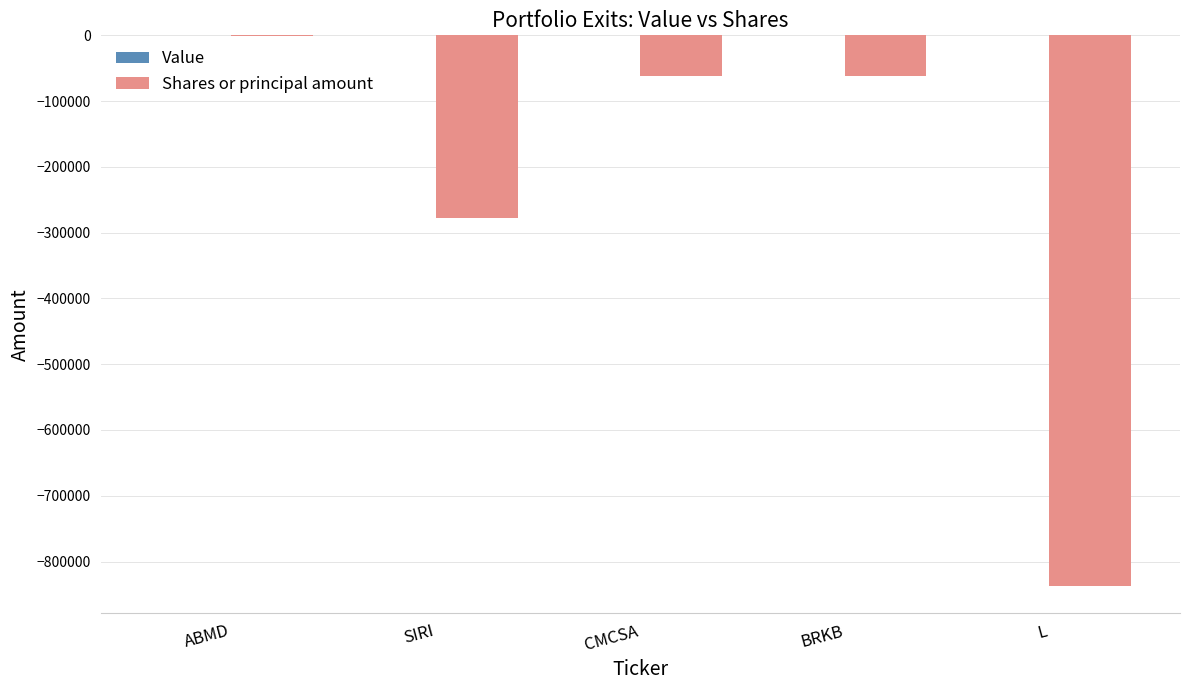

Are the bars horizontal?

No